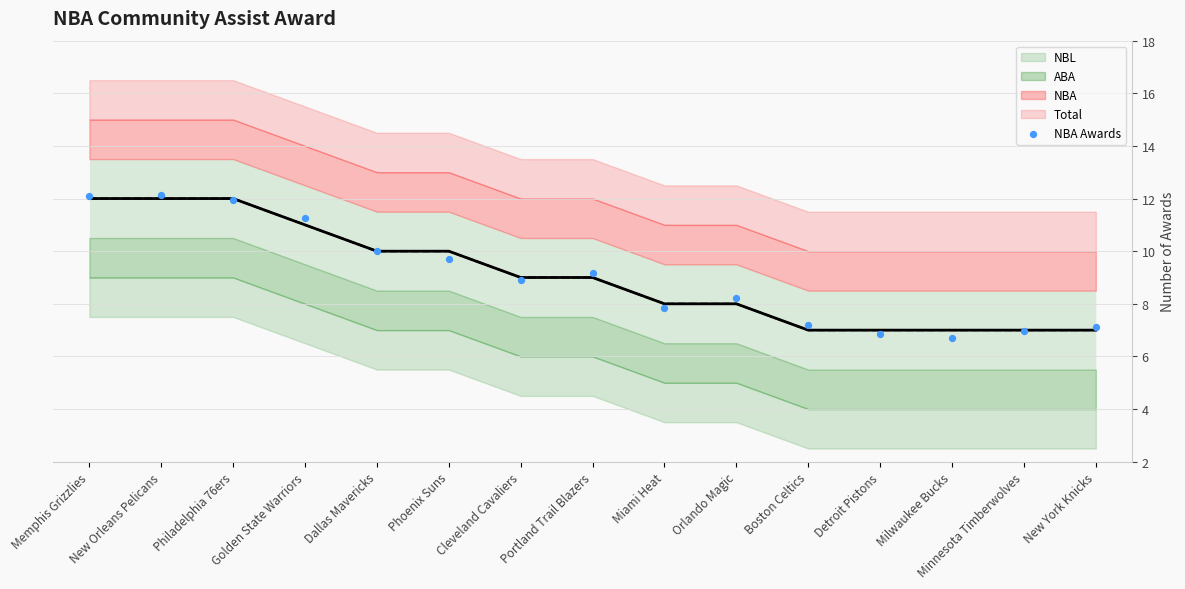

At how many categories does at least one series exceed 9?

7